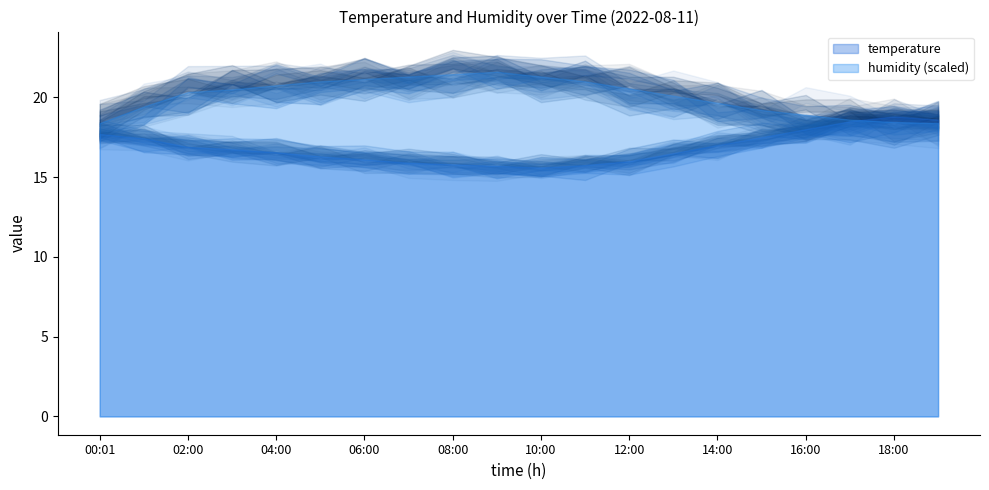

How many lines are shown in the chart?

2